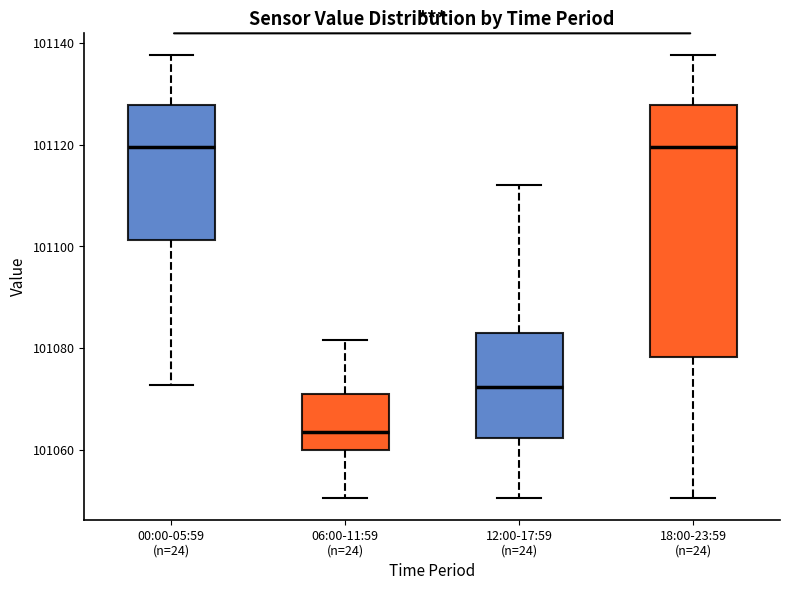

Which box's median line is the lowest?

06:00-11:59 (n=24)